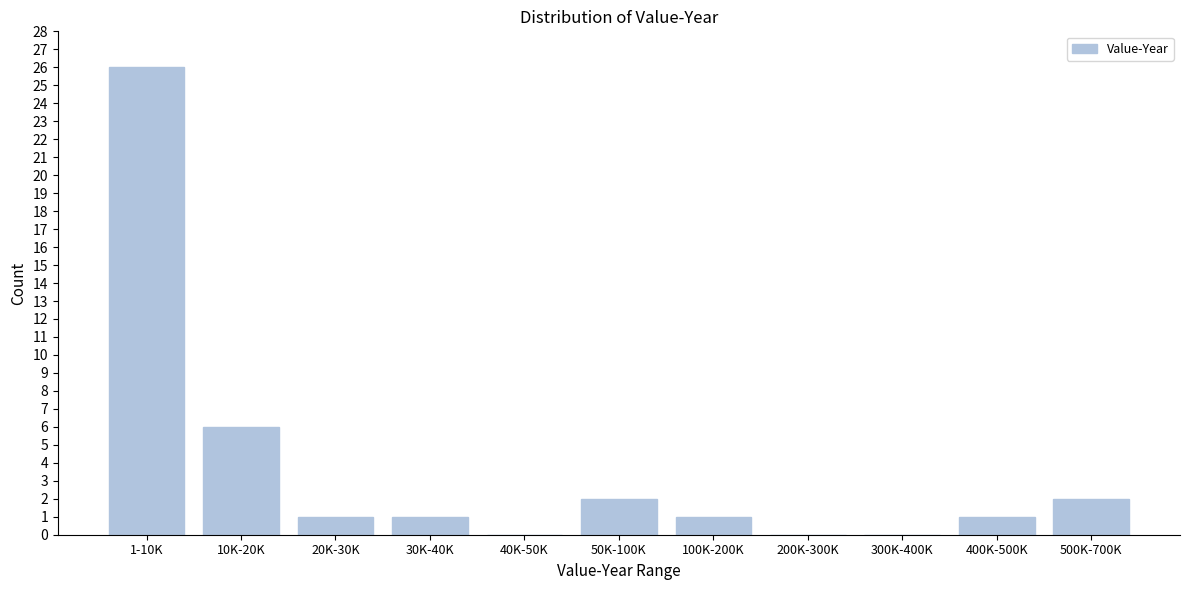

Reading left to right, transcribe all the data shown in this chart.

1-10K=26	10K-20K=6	20K-30K=1	30K-40K=1	40K-50K=0	50K-100K=2	100K-200K=1	200K-300K=0	300K-400K=0	400K-500K=1	500K-700K=2